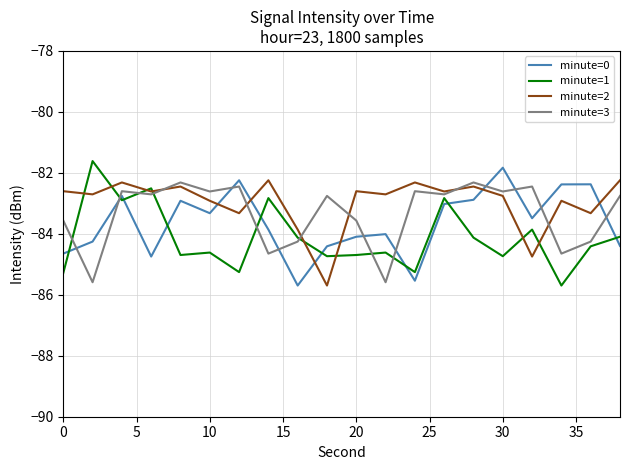

How many intersections are there between minute=1 and minute=2?

8